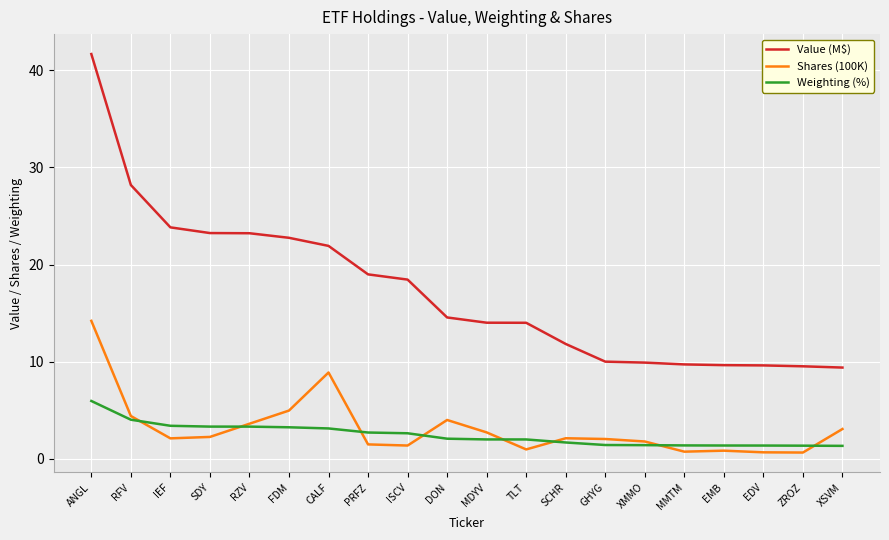

Does the chart have visible grid lines?

Yes